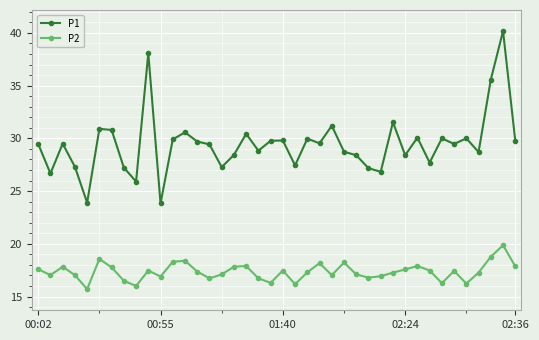

What is the lowest value of the P1 series?

23.8